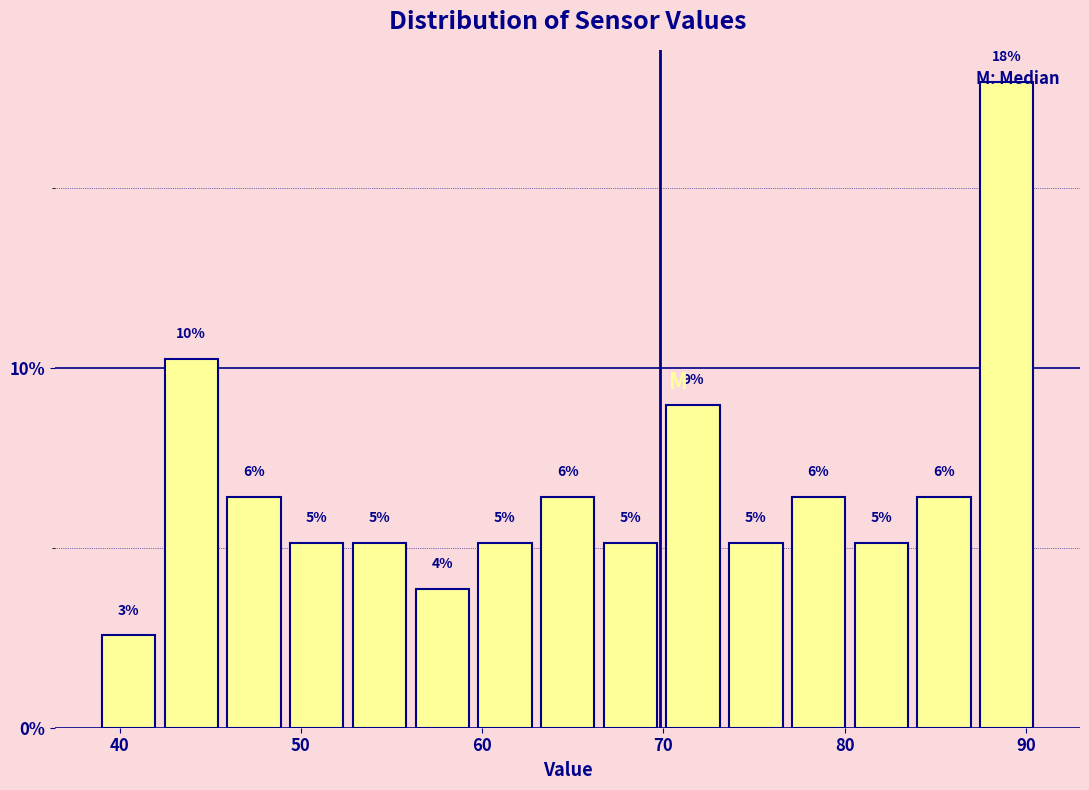

Read against the x-axis, roughly where is the centre of the tallest bar?

89